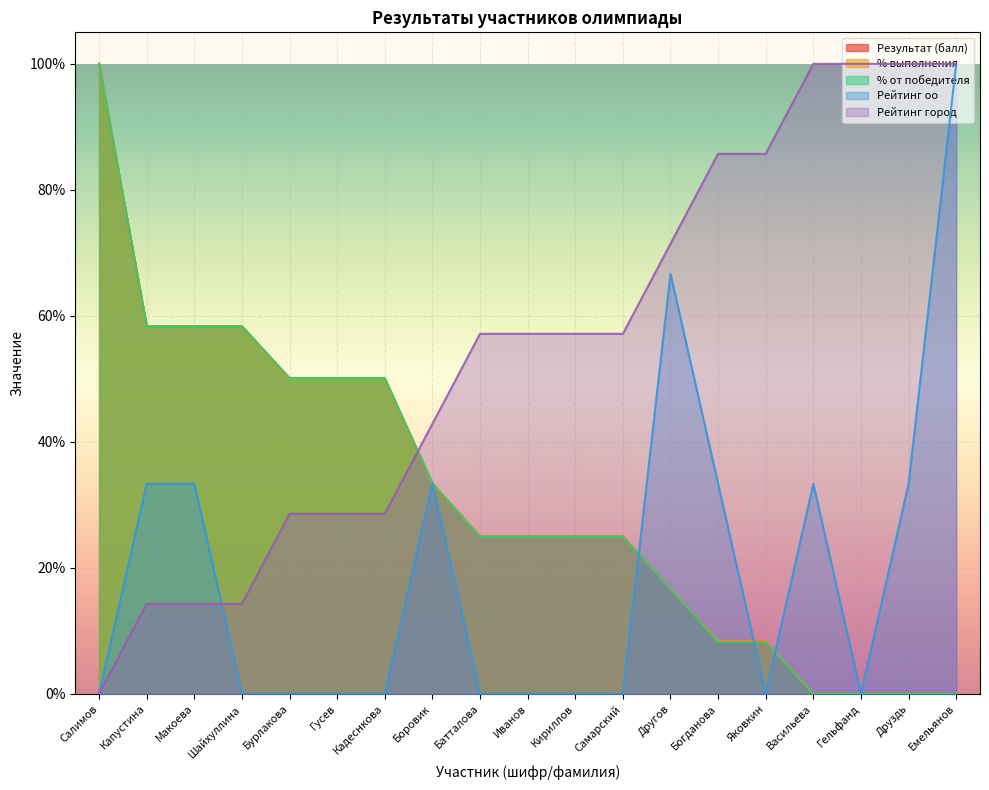

Between Капустина and Самарский, which series saw the biggest shift?

Рейтинг город